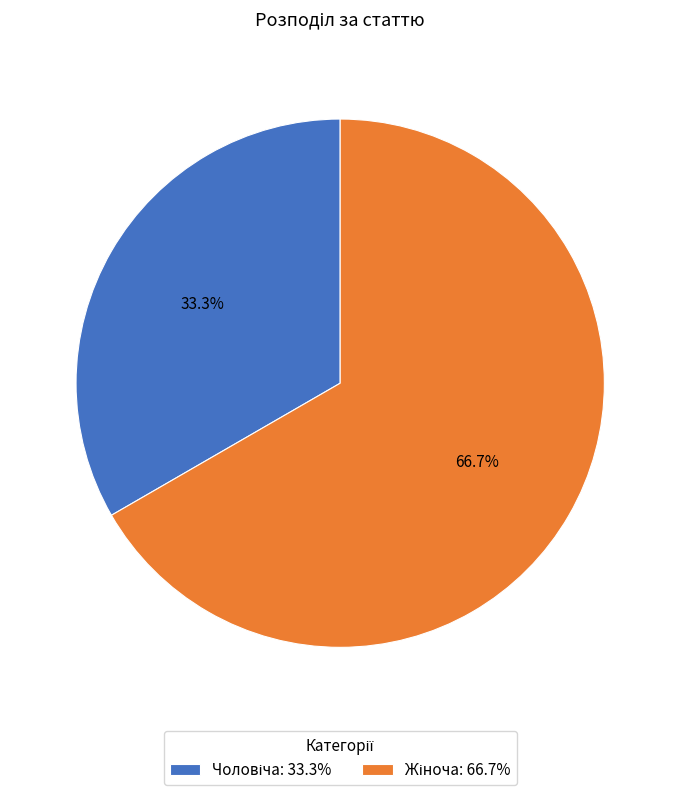

What percentage is the Чоловіча slice, to the nearest percent?

33%